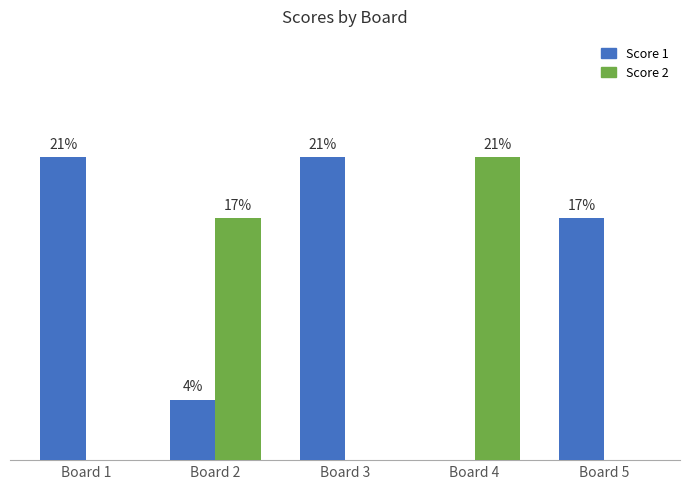

The Score 1 series shows 44 at Board 3. True or false?

False